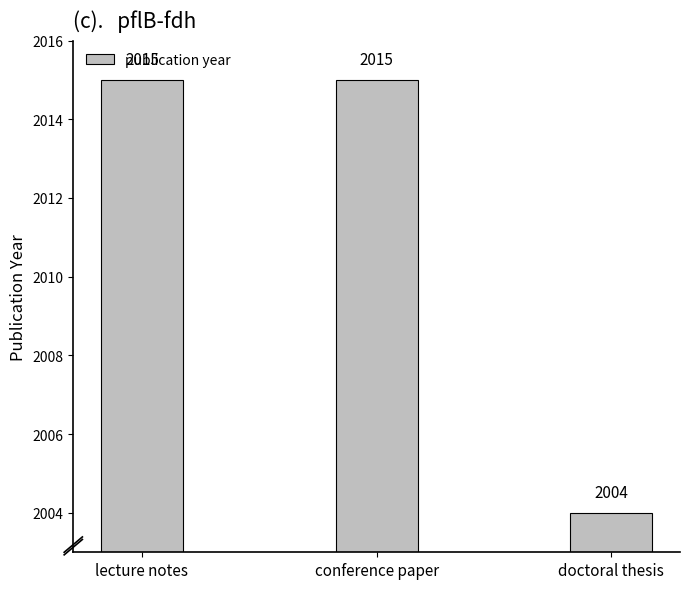

What is the average value?

2011